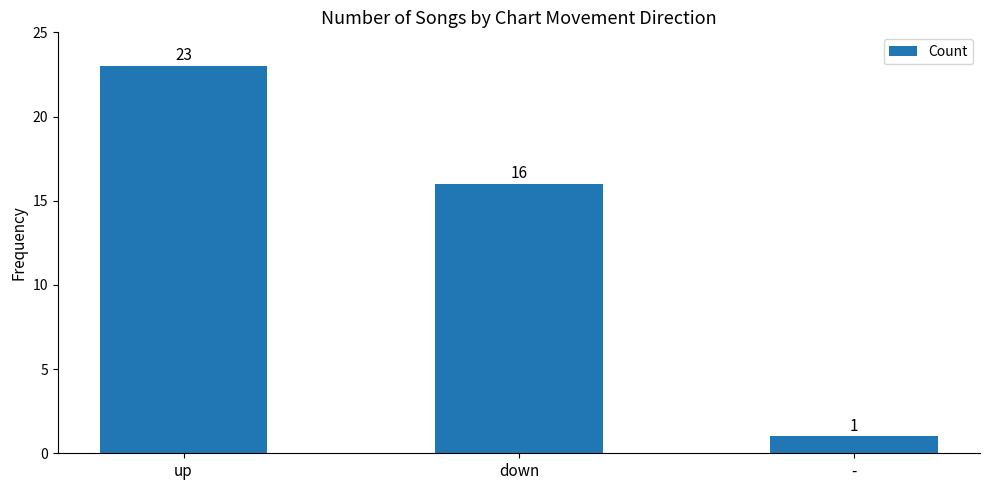

Rank the categories by value from lowest to highest.

-, down, up